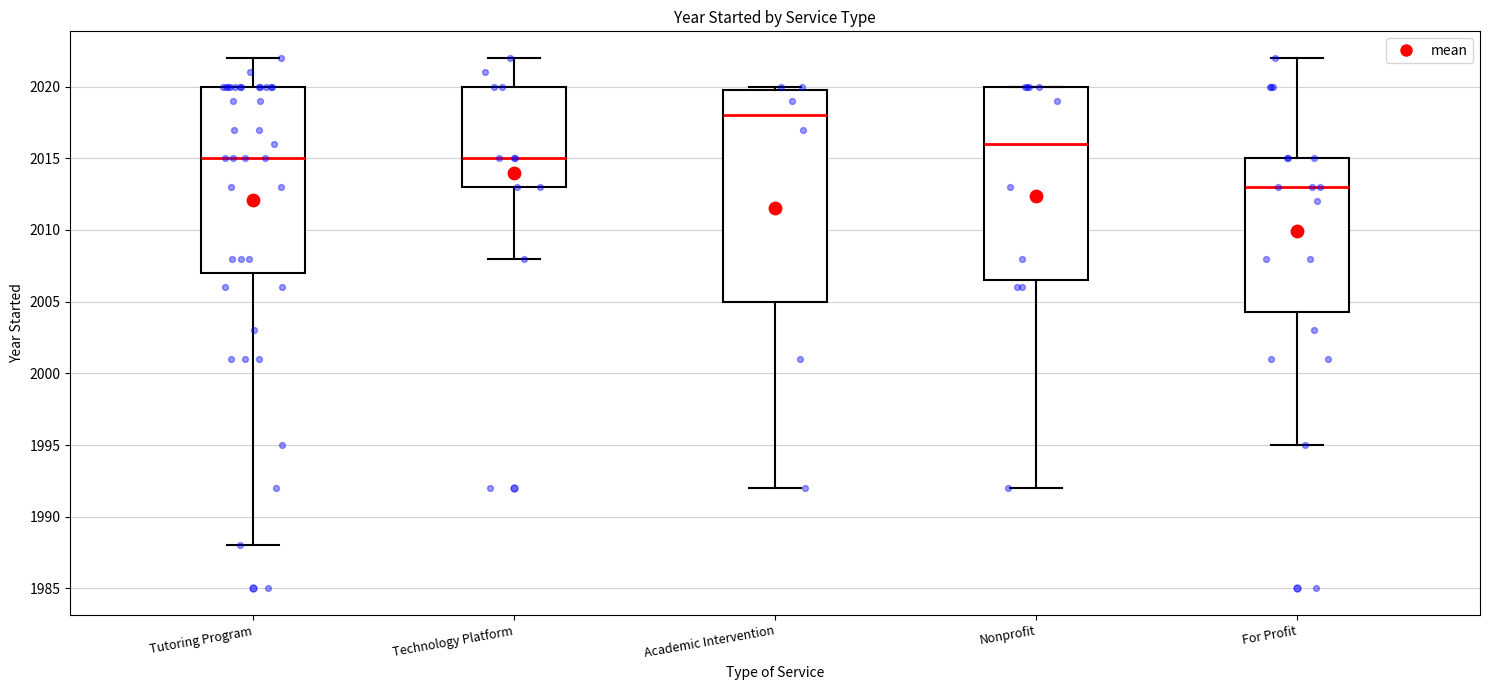

Which box is the tallest, from its lower edge to its upper edge?

Academic Intervention